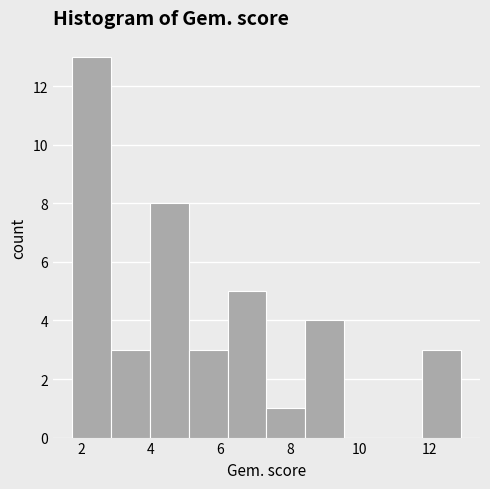

Reading left to right, transcribe this chart: for each bar, give the range it covers on the x-axis and its height. Neither the bar edges nor the heights are printed on the chart, so give them approximately, as read against the axes.

1.8 to 2.8: 13
2.8 to 4.0: 3
4.0 to 5.0: 8
5.0 to 6.2: 3
6.2 to 7.4: 5
7.4 to 8.4: 1
8.4 to 9.6: 4
9.6 to 10.6: 0
10.6 to 11.8: 0
11.8 to 12.8: 3